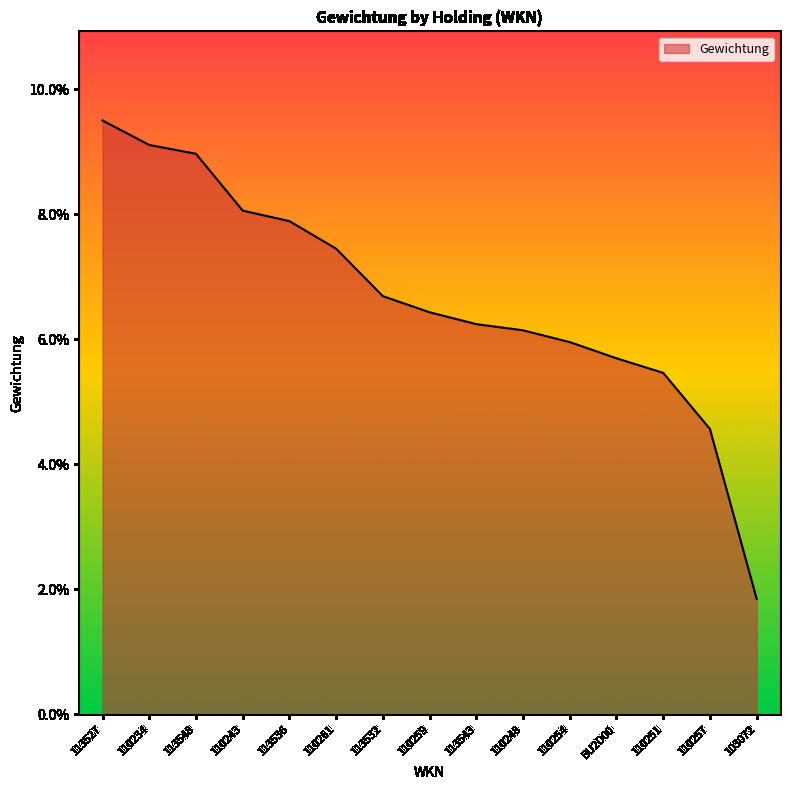

Is this an area chart (filled region under the line)?

Yes